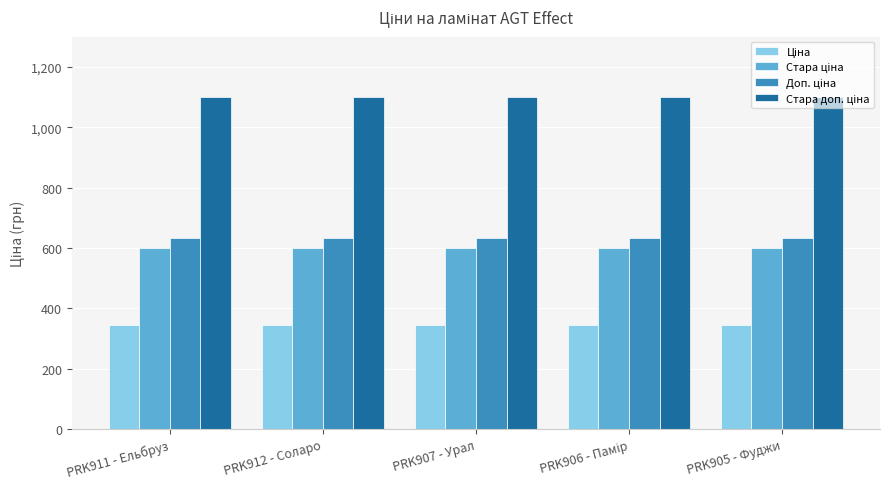

How many bars are there in total?

20